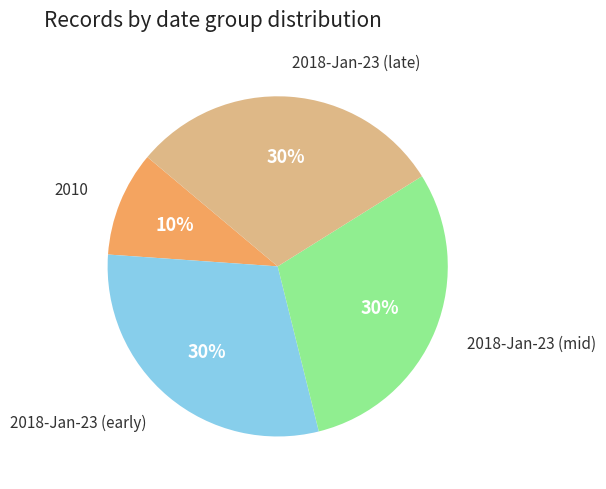

Does any single category account for the majority?

No